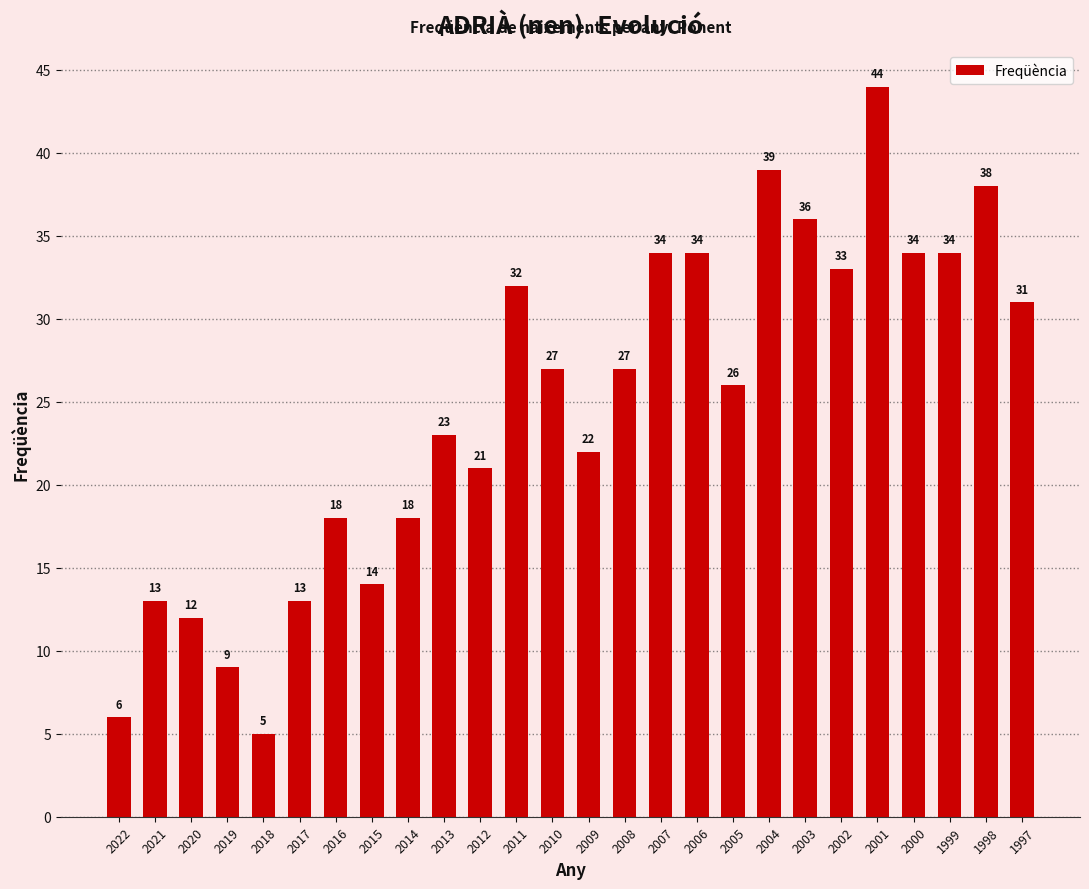

Are the bars horizontal?

No